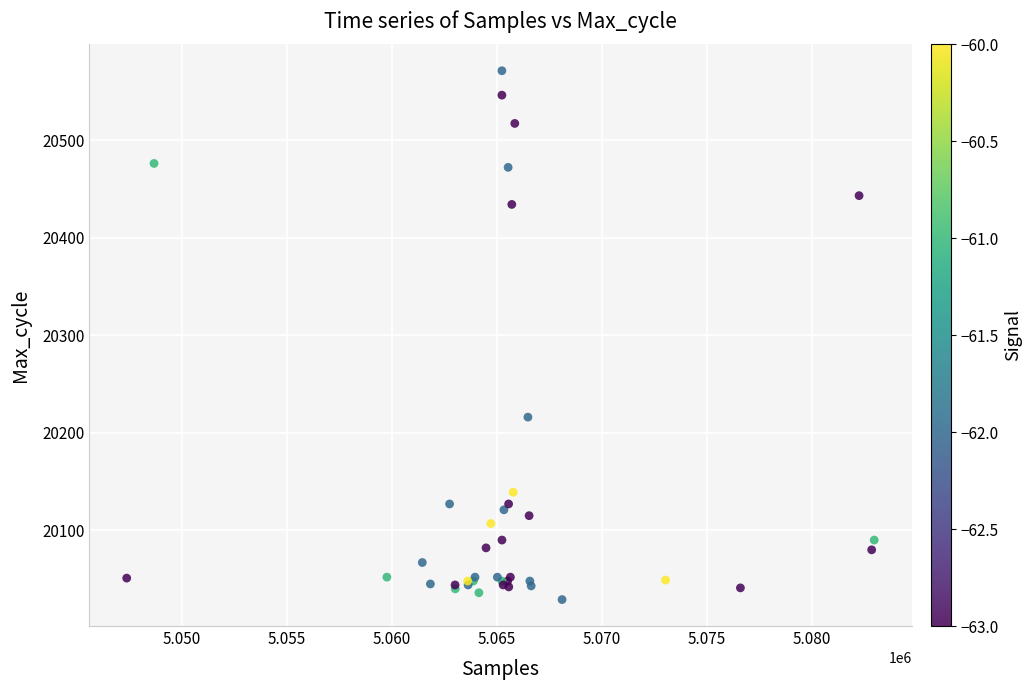

What Y value in the scatter plot is closest to 20300?

20216